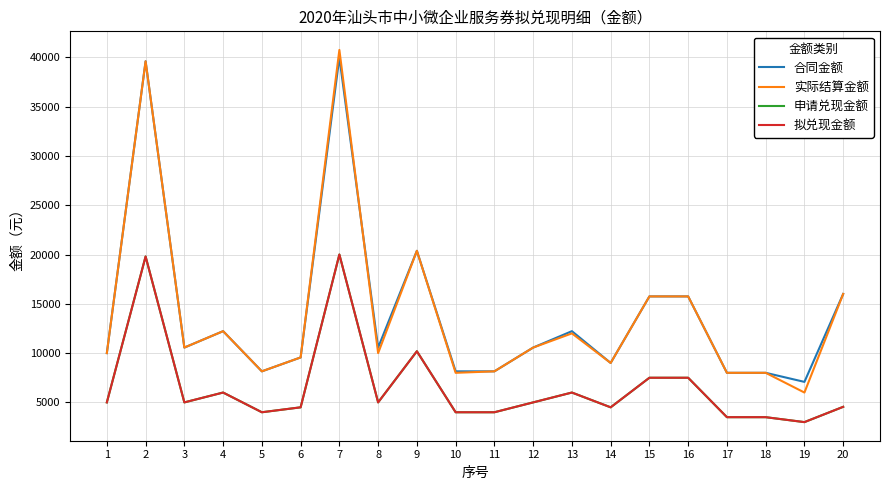

What is the maximum value for 申请兑现金额?

20000